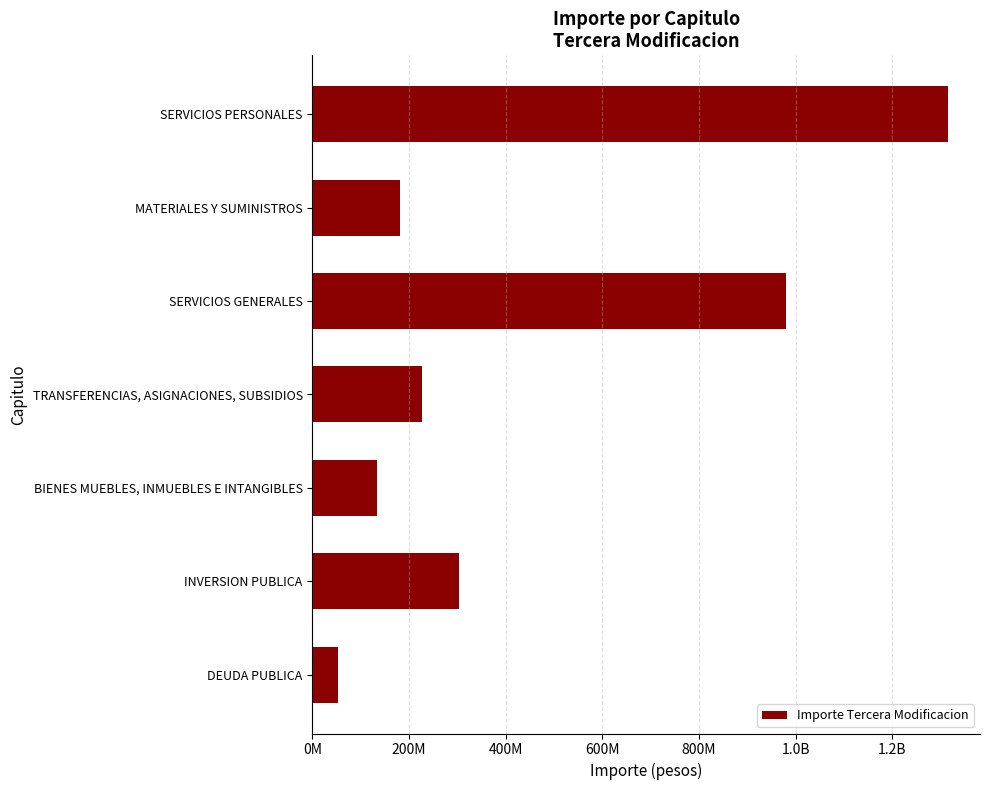

Are the bars grouped side by side (vs. stacked)?

No